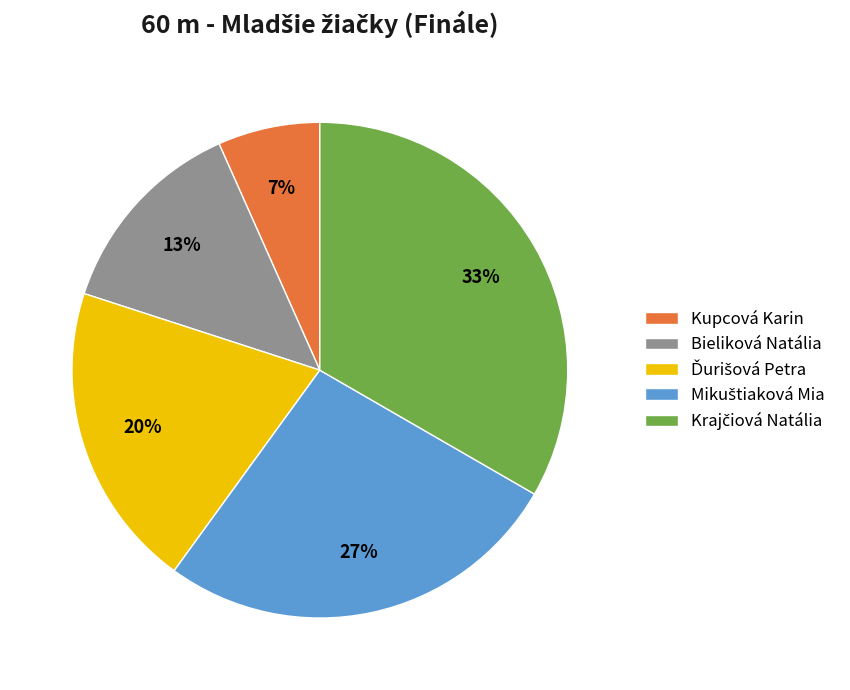

To the nearest percent, what is the average slice percentage?

20%